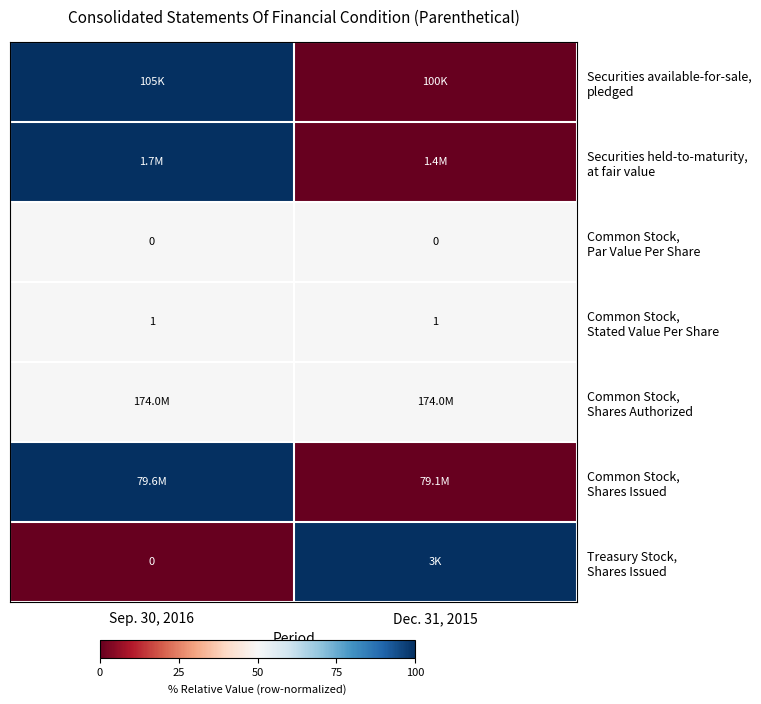

At which category is the sum across all series the highest?

Sep. 30, 2016